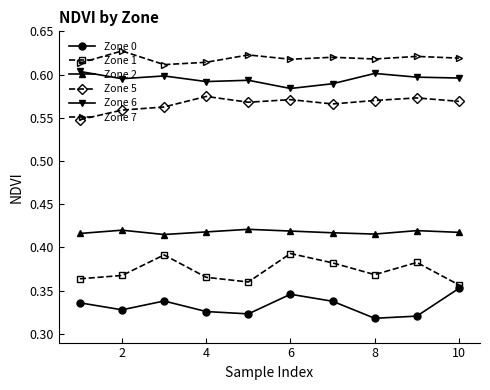

Which series has the largest total across all categories?

Zone 7